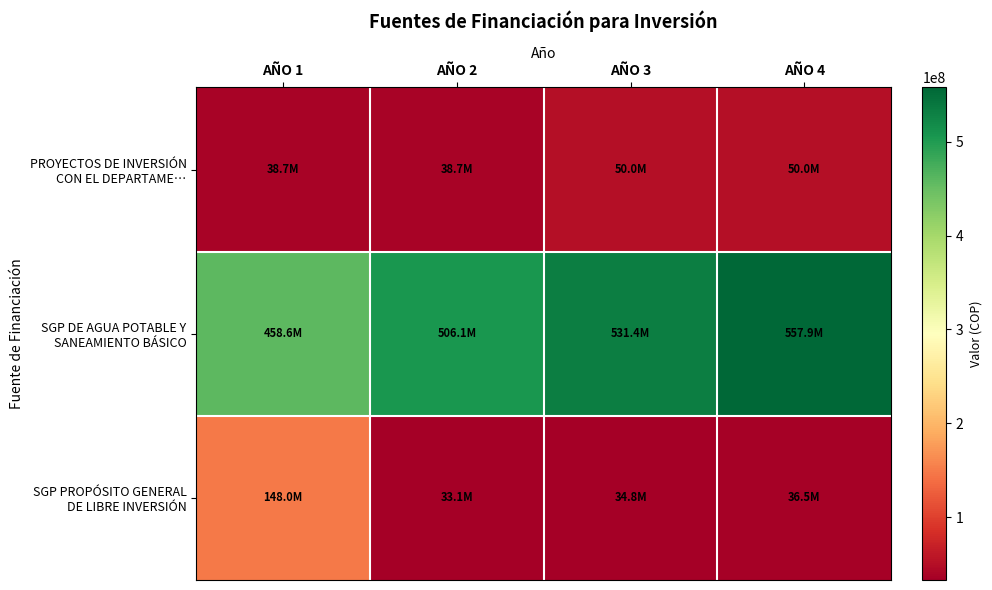

Rank the series at AÑO 3 from highest to lowest value.

SGP DE AGUA POTABLE Y SANEAMIENTO BÁSICO, PROYECTOS DE INVERSIÓN CON EL DEPARTAME…, SGP PROPÓSITO GENERAL DE LIBRE INVERSIÓN